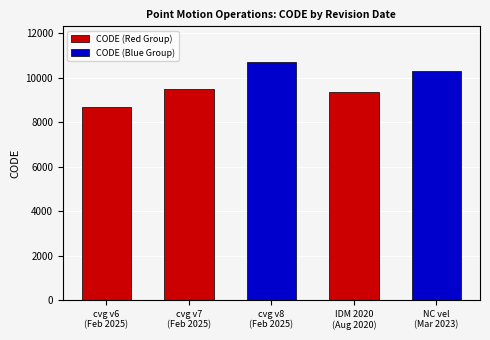

How many values exceed 9483?

2